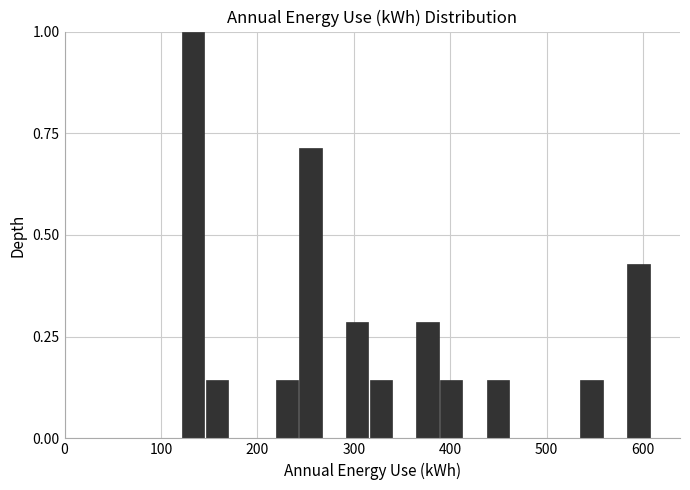

Read against the x-axis, roughly where is the centre of the tallest bar?

130